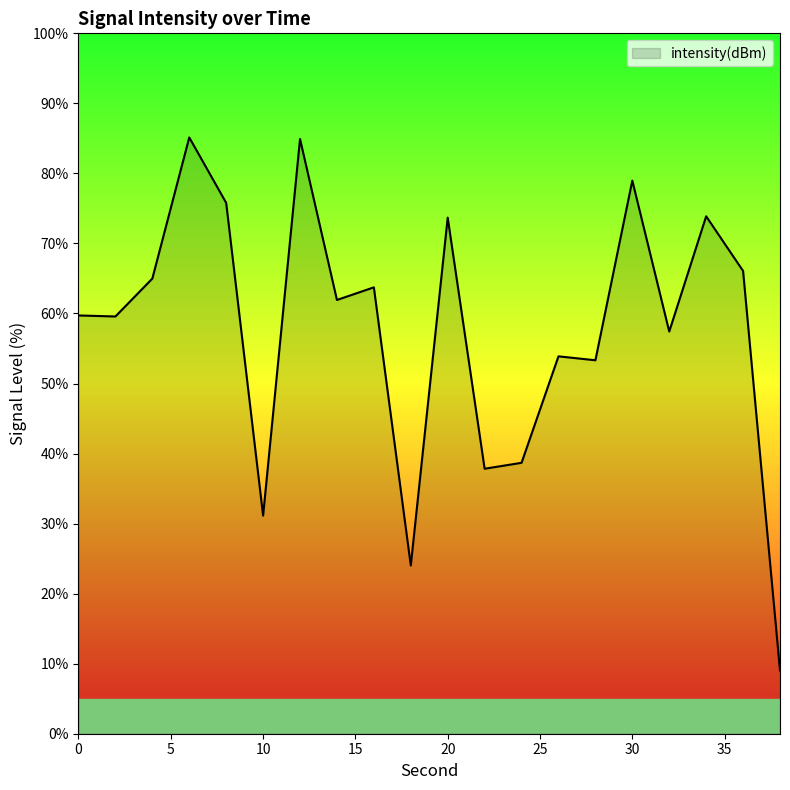

How many lines are shown in the chart?

1